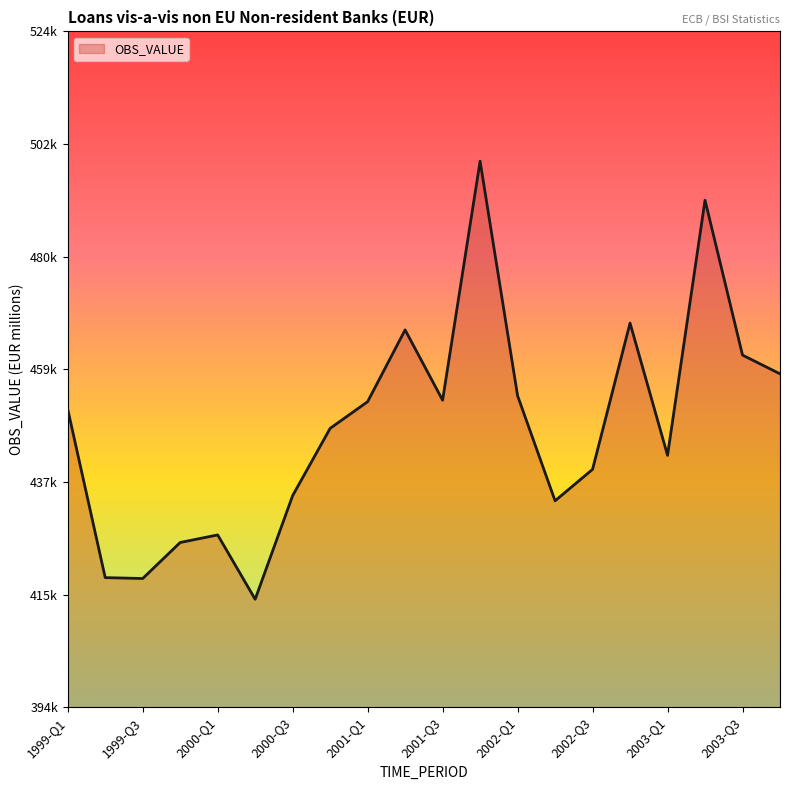

Does the chart display data point markers on the line(s)?

No